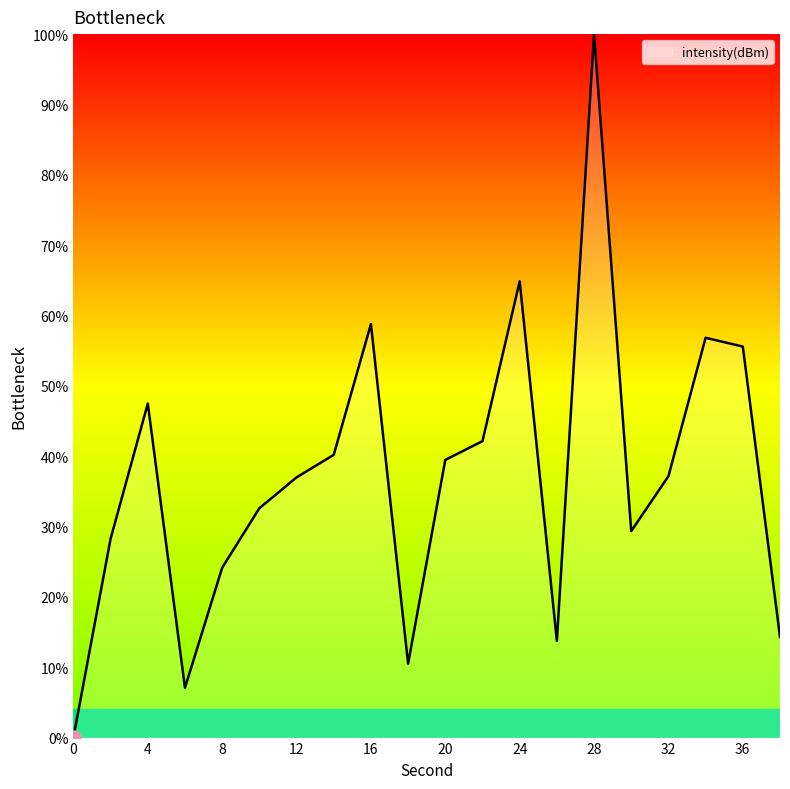

What is the greatest value displayed?

100.0